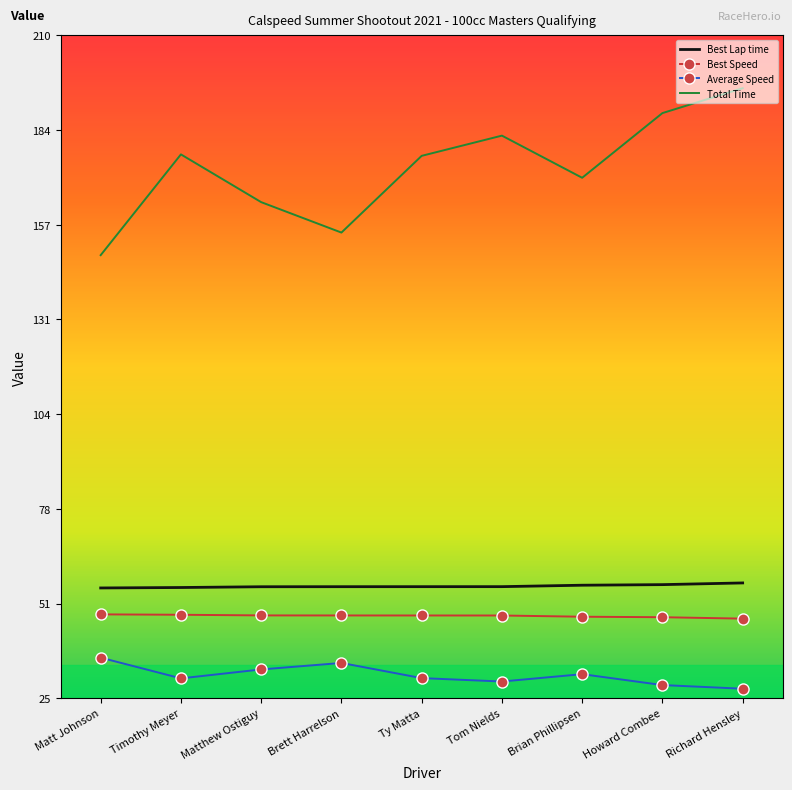

What position from the right is Matthew Ostiguy?

7